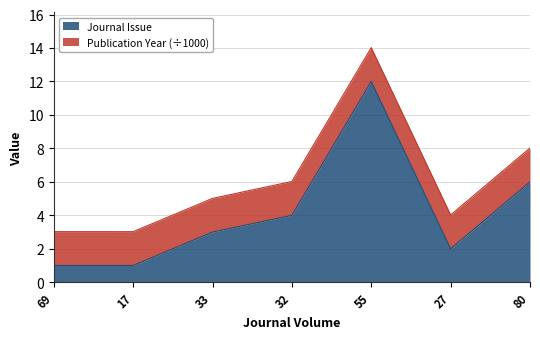

Which category has the highest value across all series?

55